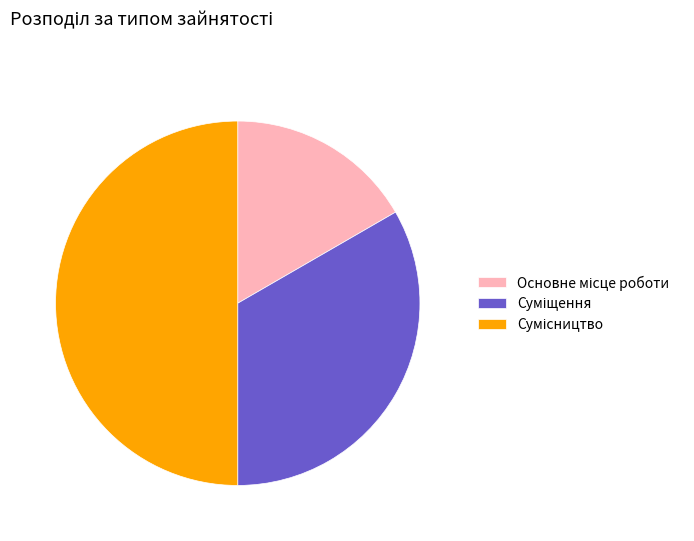

Between Основне місце роботи and Сумісництво, which is larger?

Сумісництво